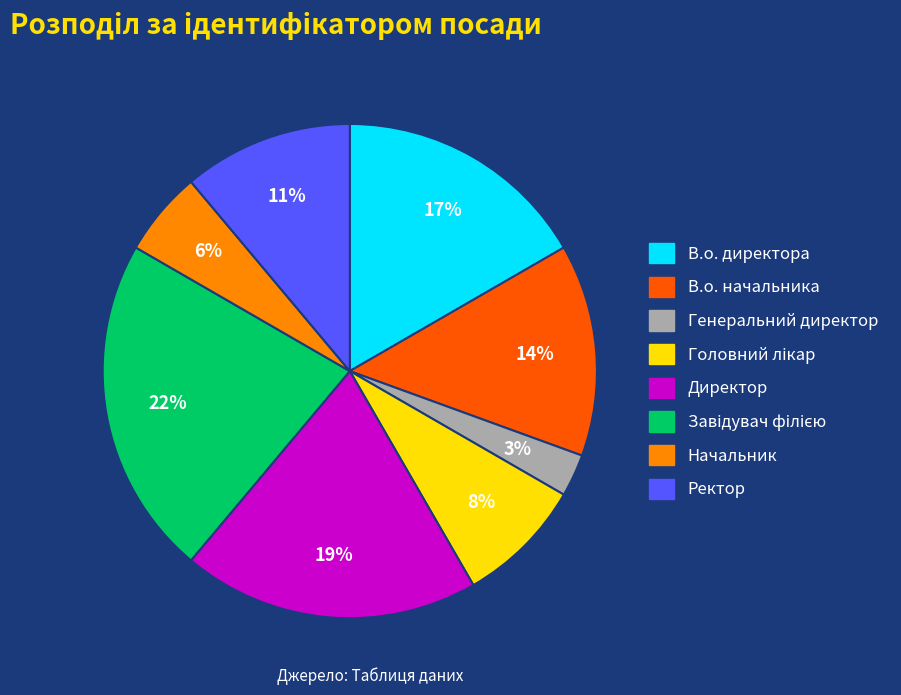

Is there a majority slice in this chart?

No